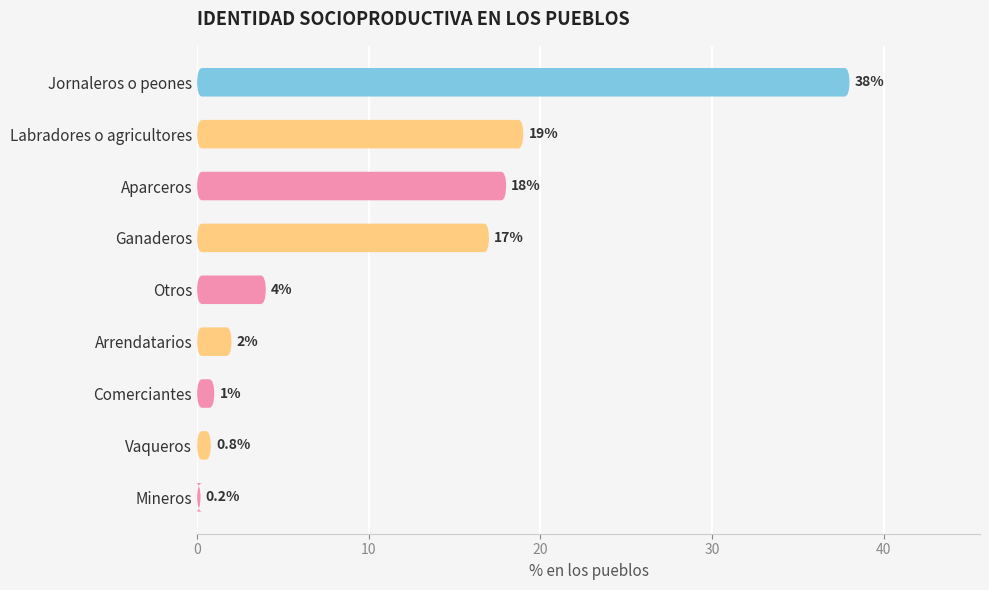

True or false: the data shows 1.0 at Comerciantes.

True